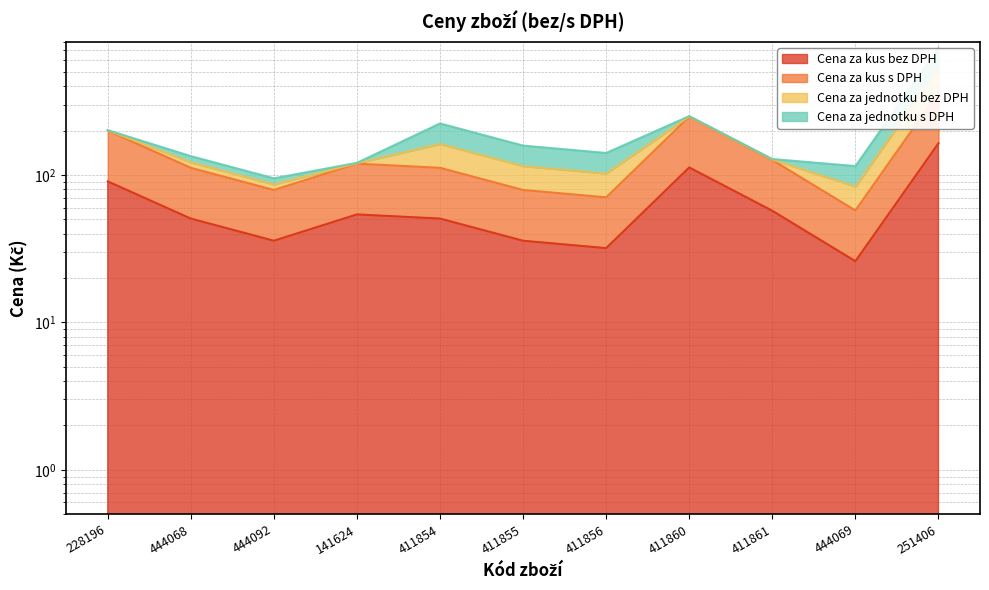

Where is Cena za kus bez DPH nearest to the value 95?

228196